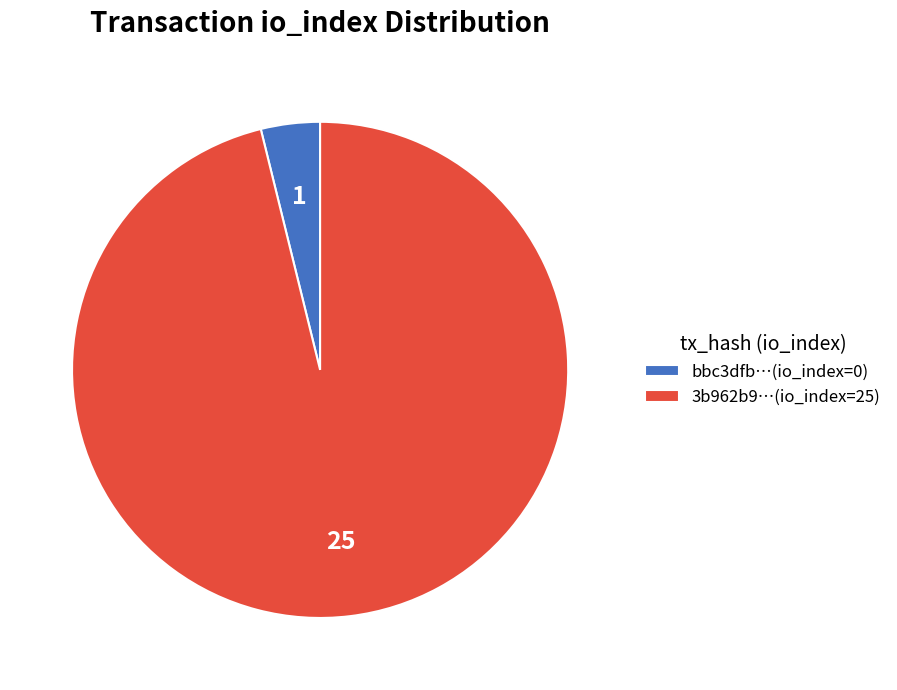

Combined, do bbc3dfb…(io_index=0) and 3b962b9…(io_index=25) account for over 50%?

Yes